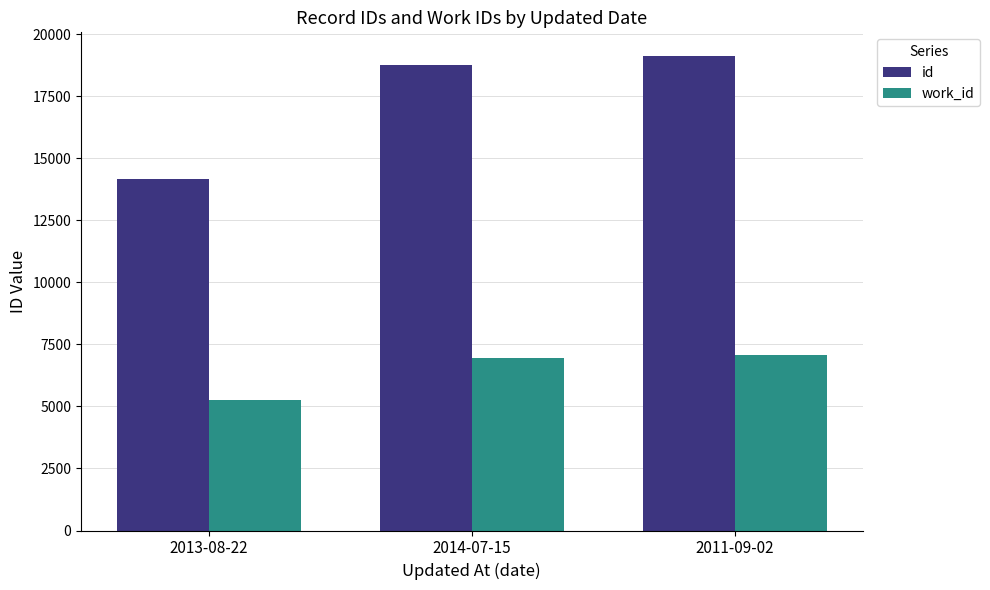

Reading left to right, list all the values displayed in this chart.

id: 14172	18775	19124
work_id: 5262	6964	7080